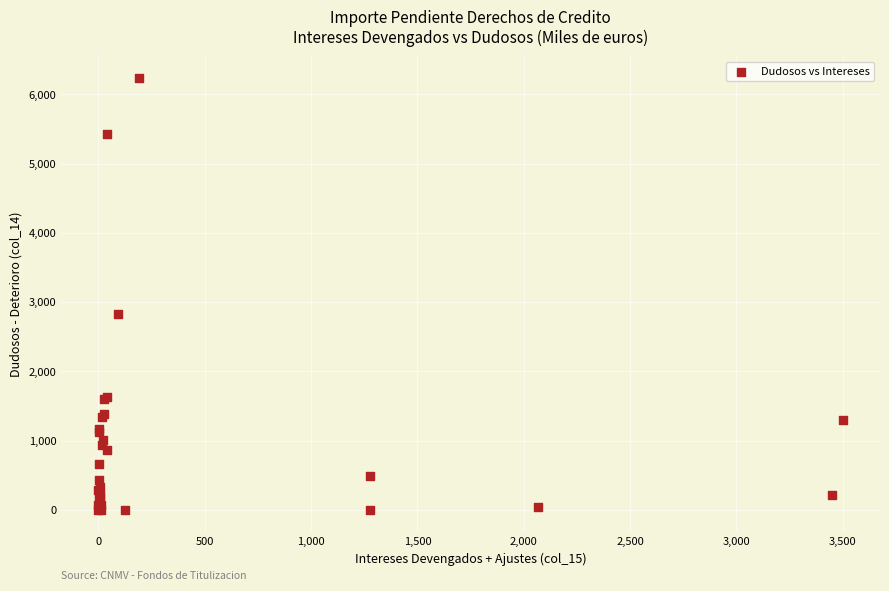

What Y value in the scatter plot is closest to 3117?

2824.5